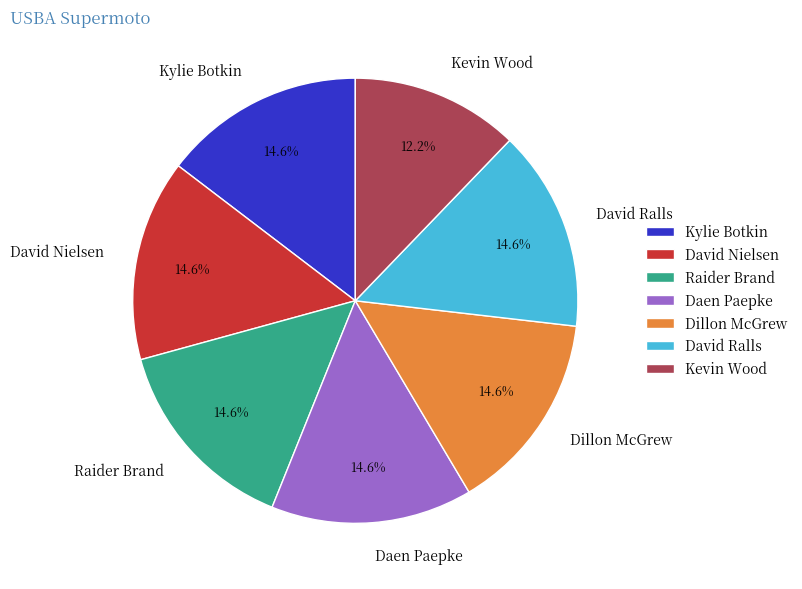

How many slices are in this pie chart?

7